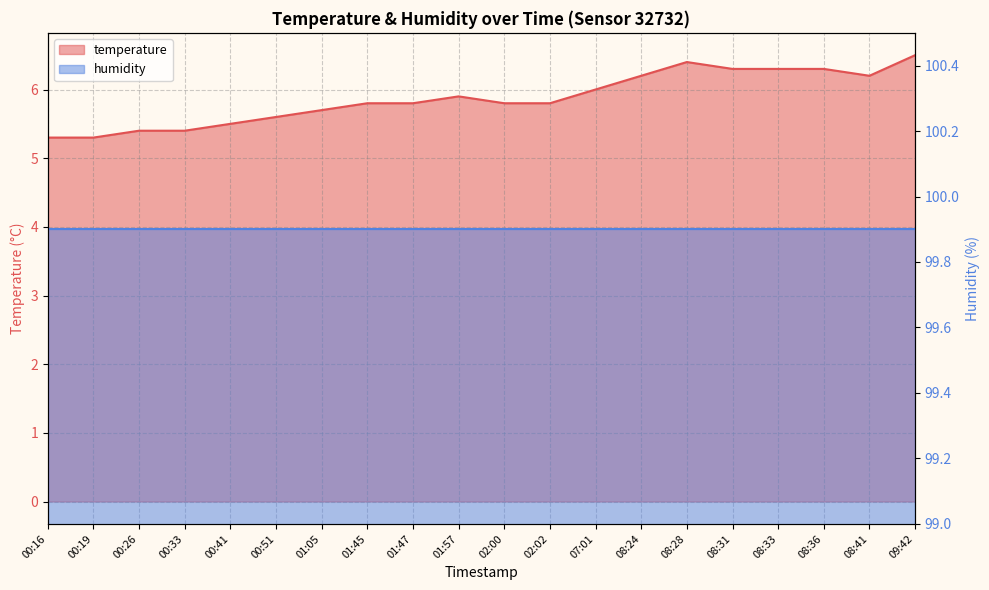

List the labels in order of value, smallest first.

00:16, 00:19, 00:26, 00:33, 00:41, 00:51, 01:05, 01:45, 01:47, 02:00, 02:02, 01:57, 07:01, 08:24, 08:41, 08:31, 08:33, 08:36, 08:28, 09:42